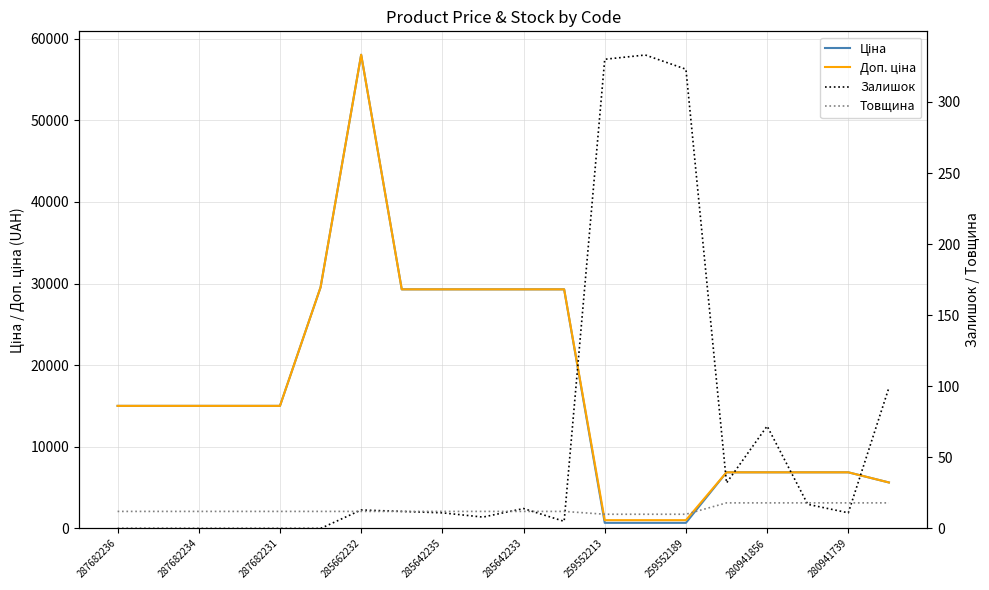

What is the value of the Товщина point at the 14th from the left?

10.0